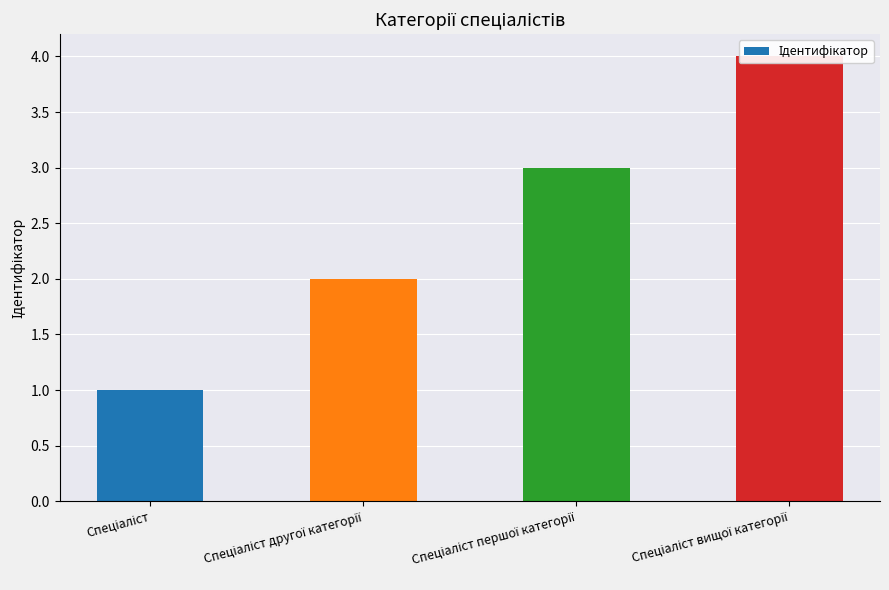

Reading left to right, transcribe all the data shown in this chart.

Спеціаліст=1	Спеціаліст другої категорії=2	Спеціаліст першої категорії=3	Спеціаліст вищої категорії=4